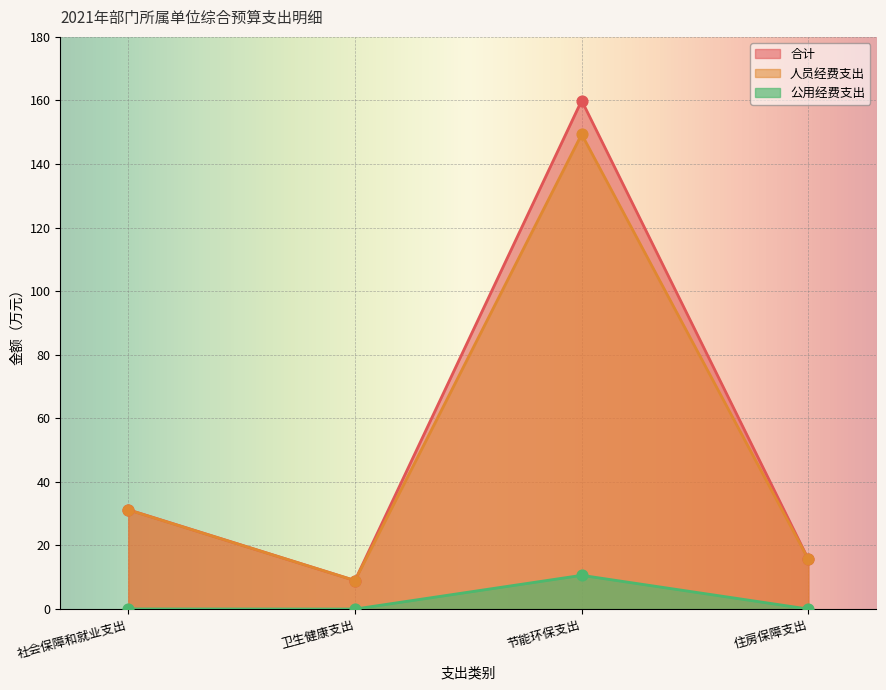

At which category is the sum across all series the highest?

节能环保支出